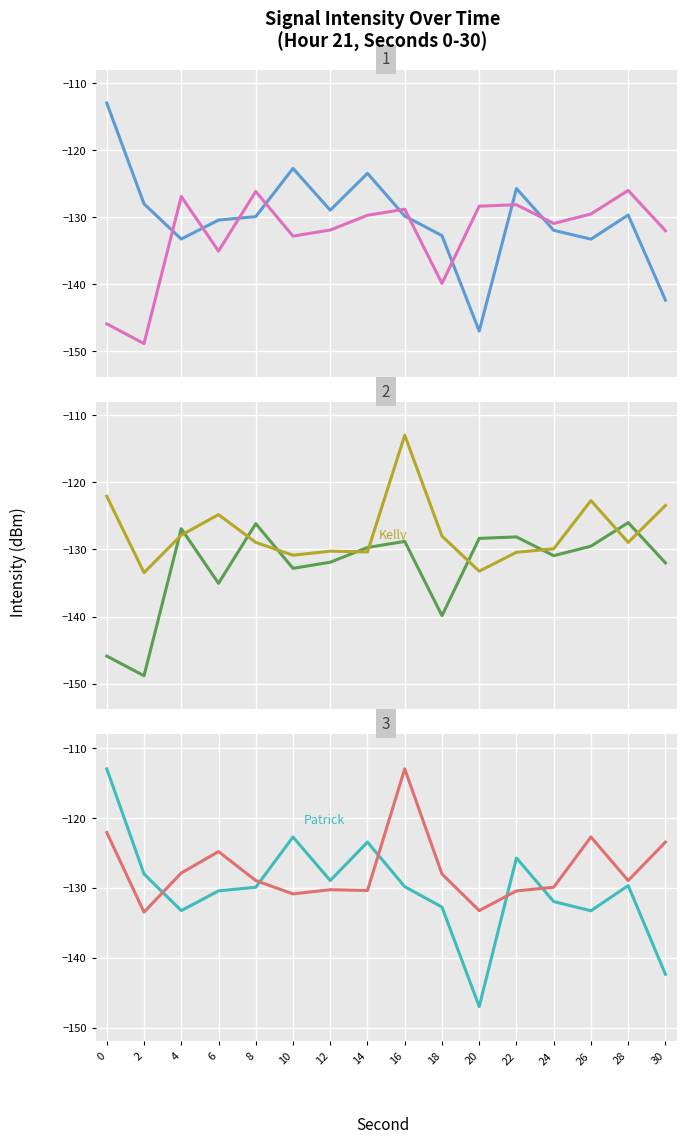

What is the difference between the maximum and minimum values in the minute 2 series?

20.5